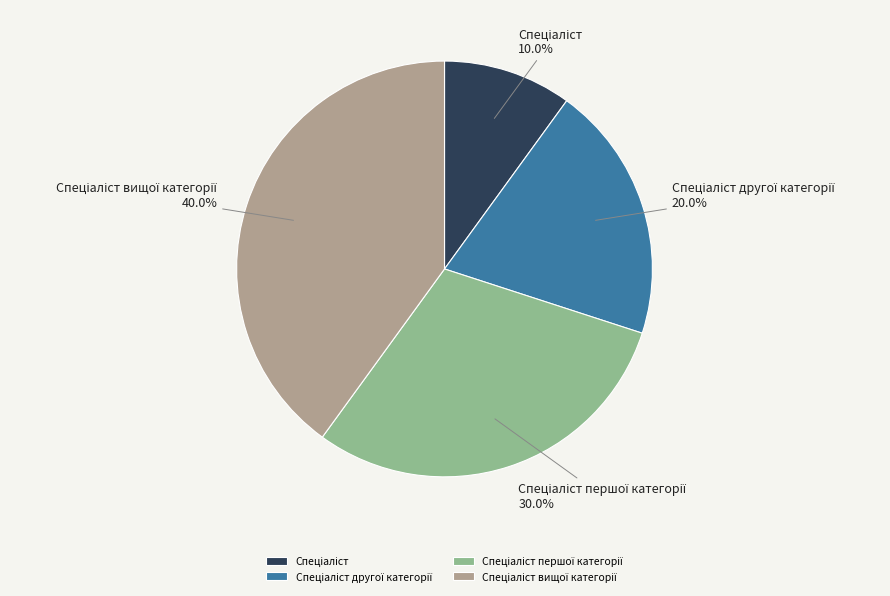

Is there any slice that represents more than half of the pie?

No